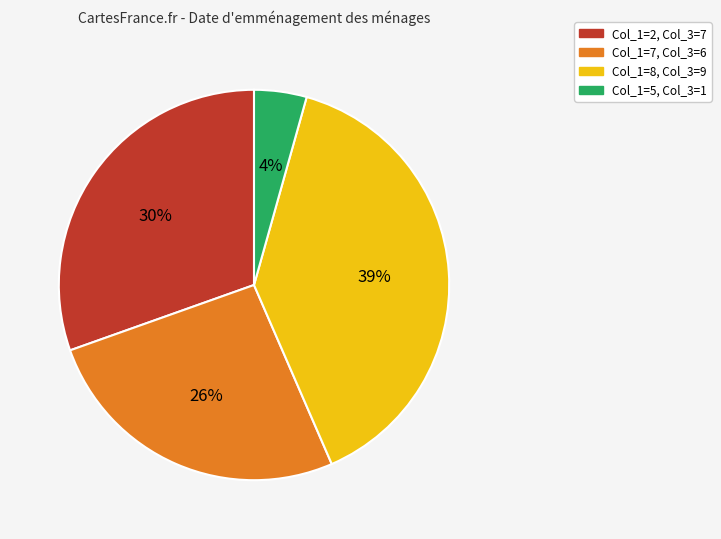

To the nearest percent, what is the average slice percentage?

25%